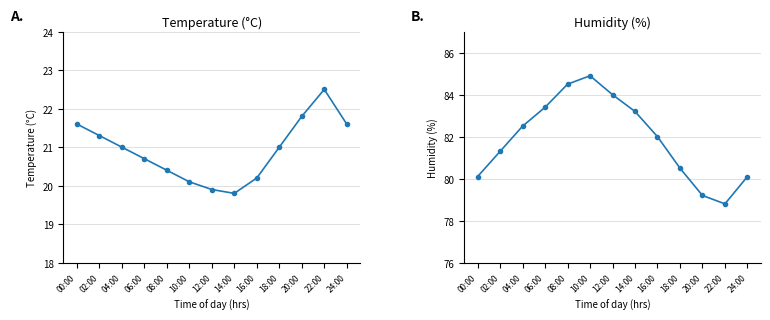

Is the value of humidity at 22:00 greater than the value of temperature at 22:00?

Yes